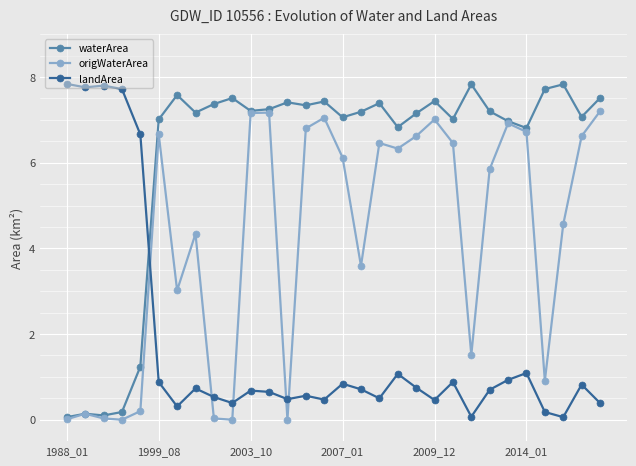

How many categories are shown in the chart?

30